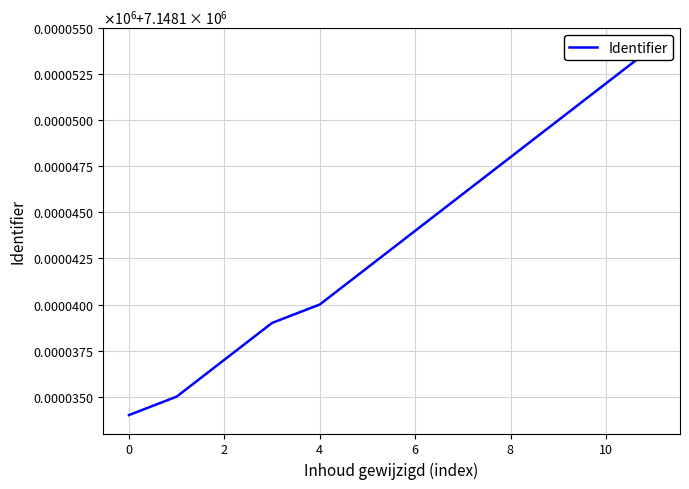

What position from the left is 8?

9